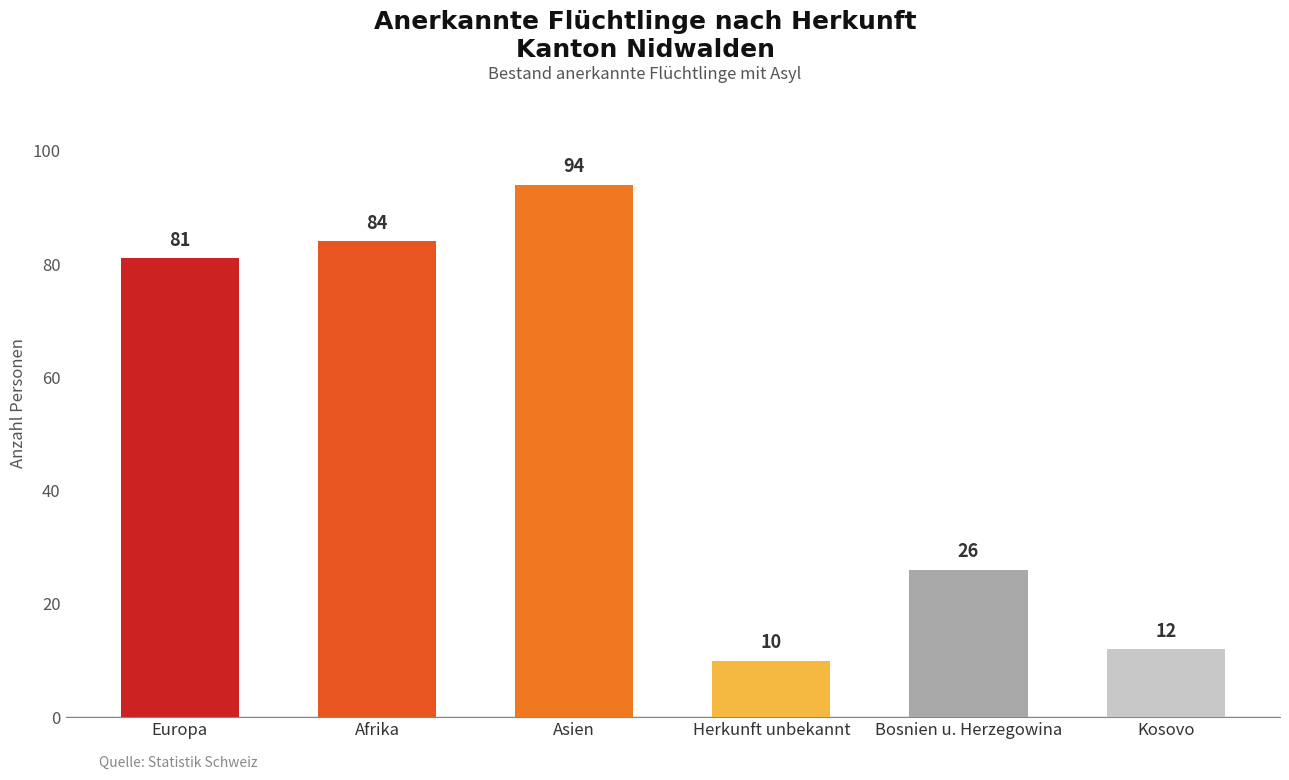

True or false: the data shows 5 at Bosnien u. Herzegowina.

False